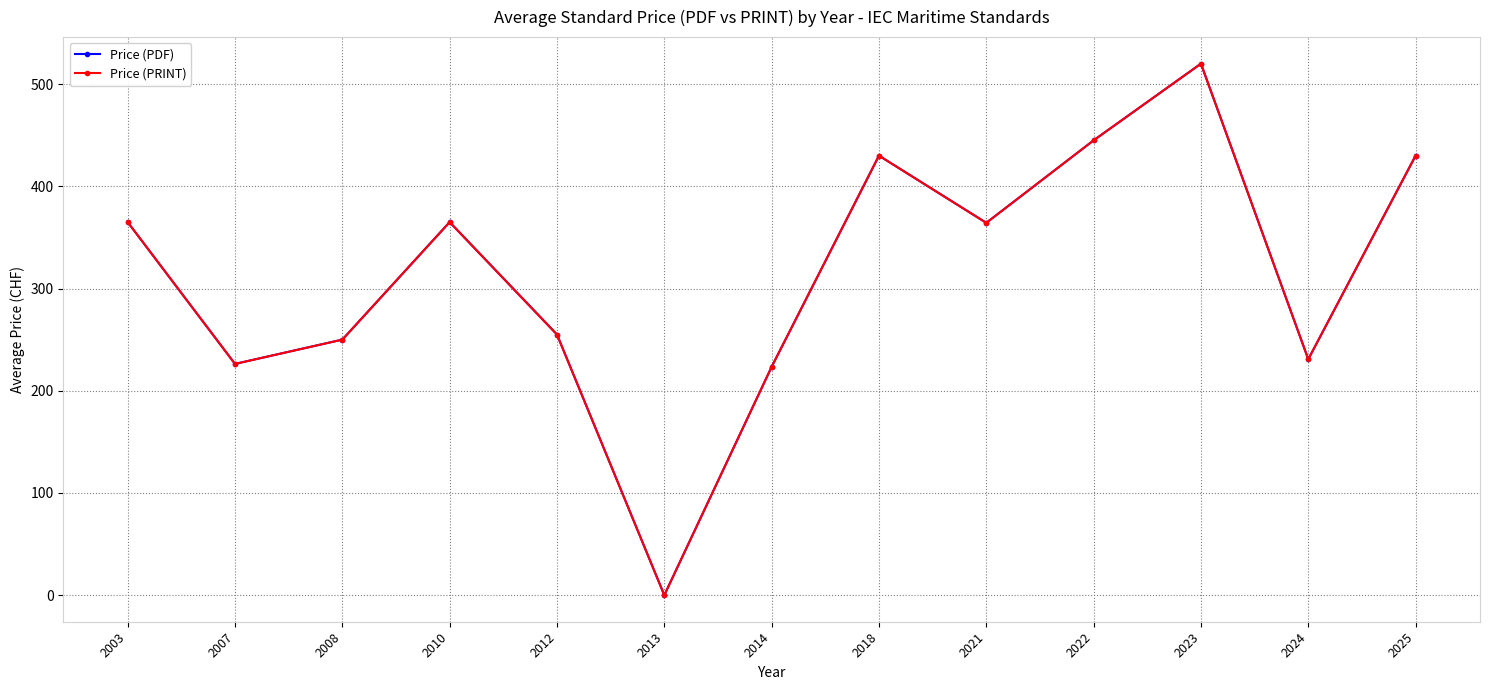

Reading left to right, list all the values displayed in this chart.

Price (PDF): 365.0	226.2	250.0	365.0	255.0	0.0	223.4	430.0	364.3	445.0	520.0	230.8	430.0
Price (PRINT): 365.0	226.2	250.0	365.0	255.0	0.0	223.4	430.0	364.3	445.0	520.0	230.8	430.0